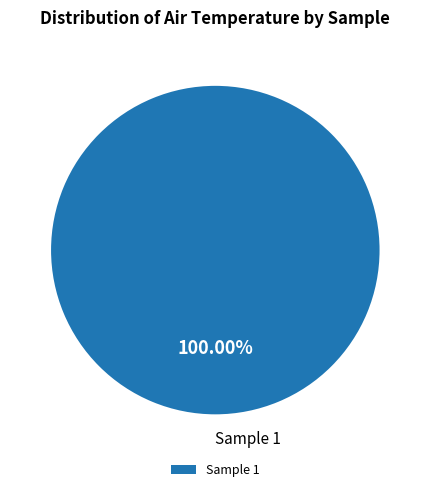

Is Sample 1 the majority of the pie?

Yes